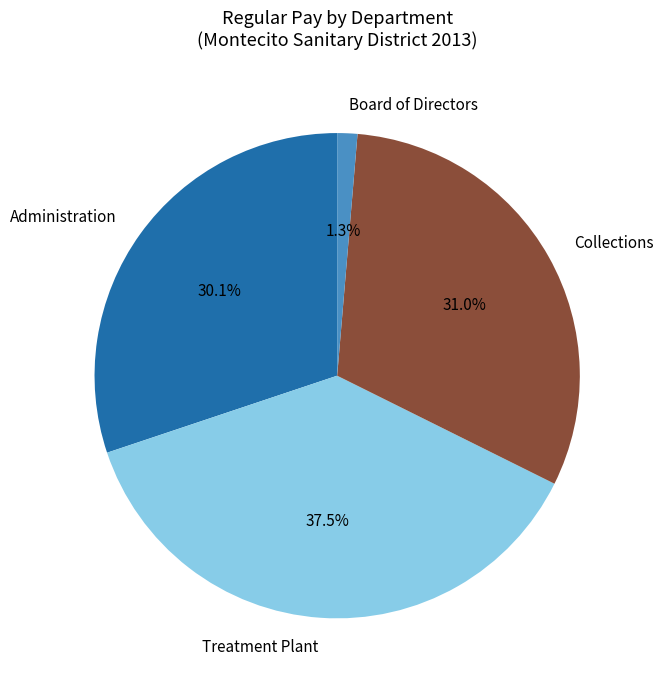

What portion of the pie excludes Board of Directors?

98.7%